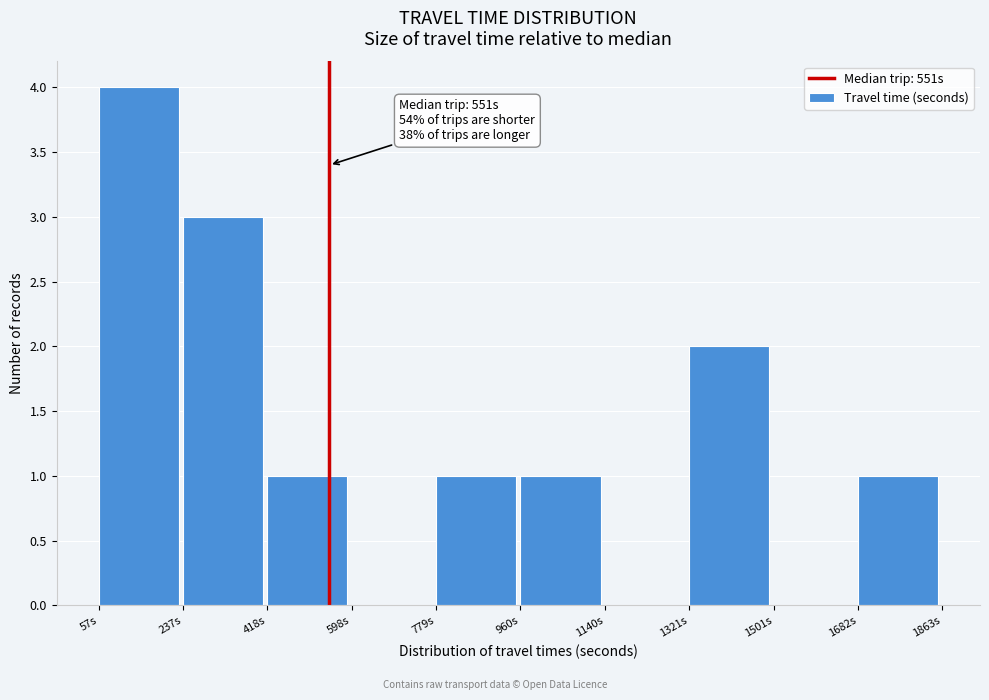

Which range on the x-axis has the tallest bar?

60 to 240